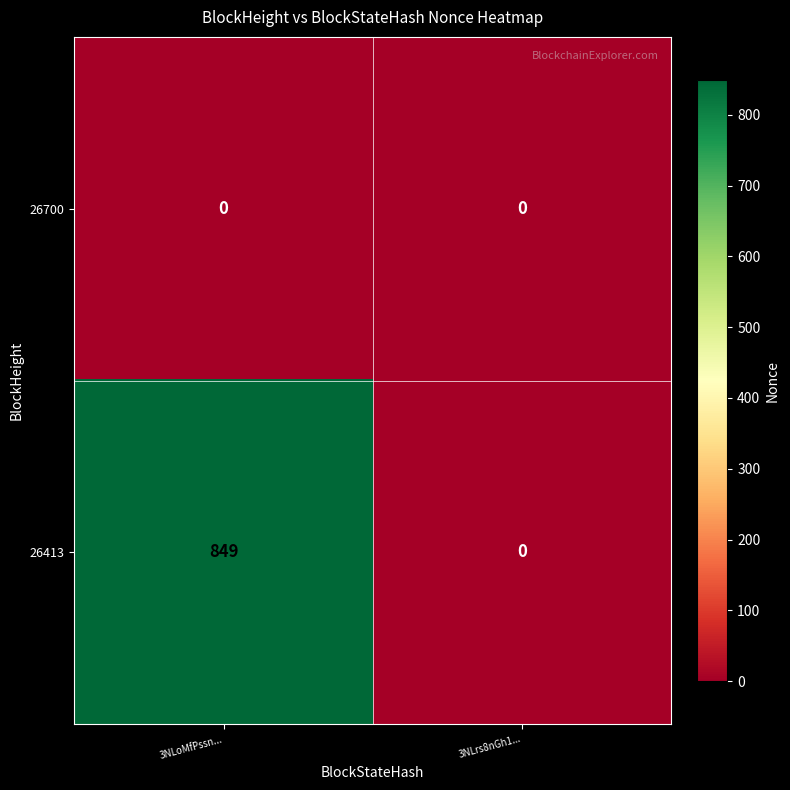

Reading left to right, list all the values displayed in this chart.

26700: 0	0
26413: 849	0